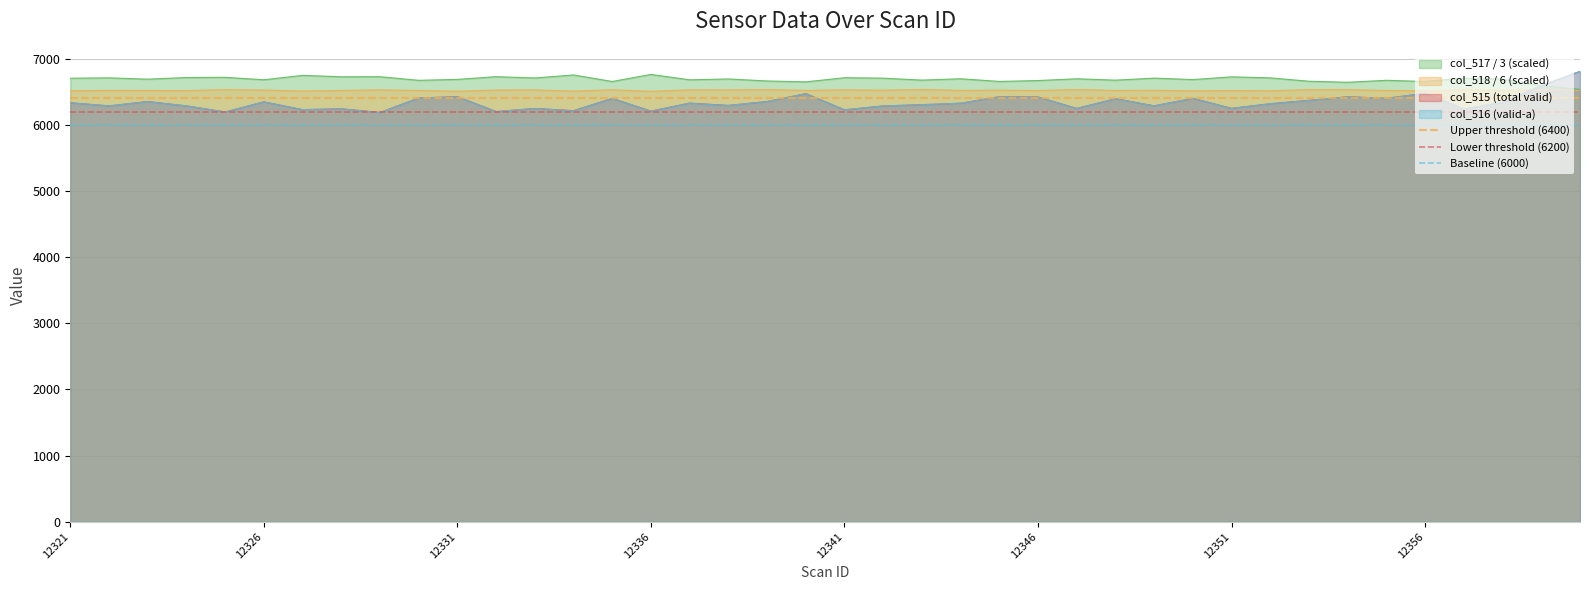

What is the maximum value for col_518 / 6 (scaled)?

6533.8